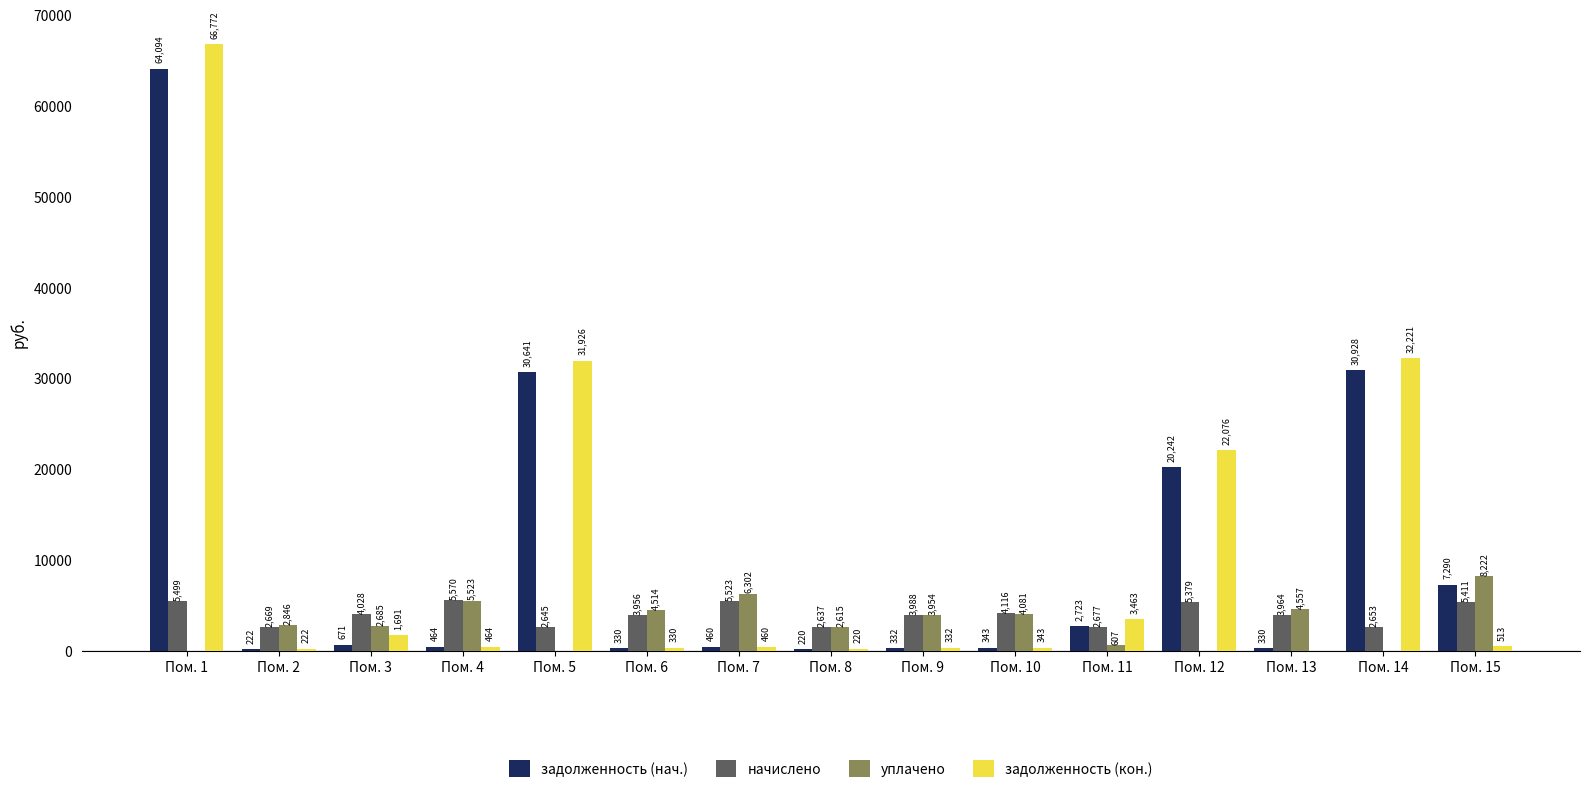

Which category has the highest value in the начислено series?

Пом. 4